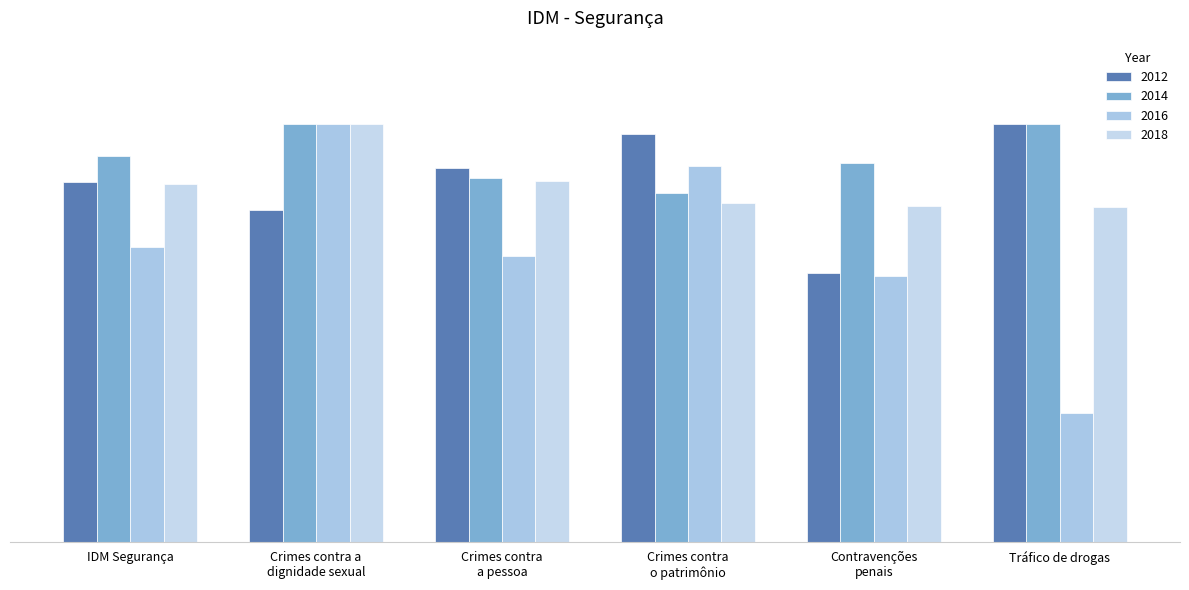

At how many categories does at least one series exceed 5?

6